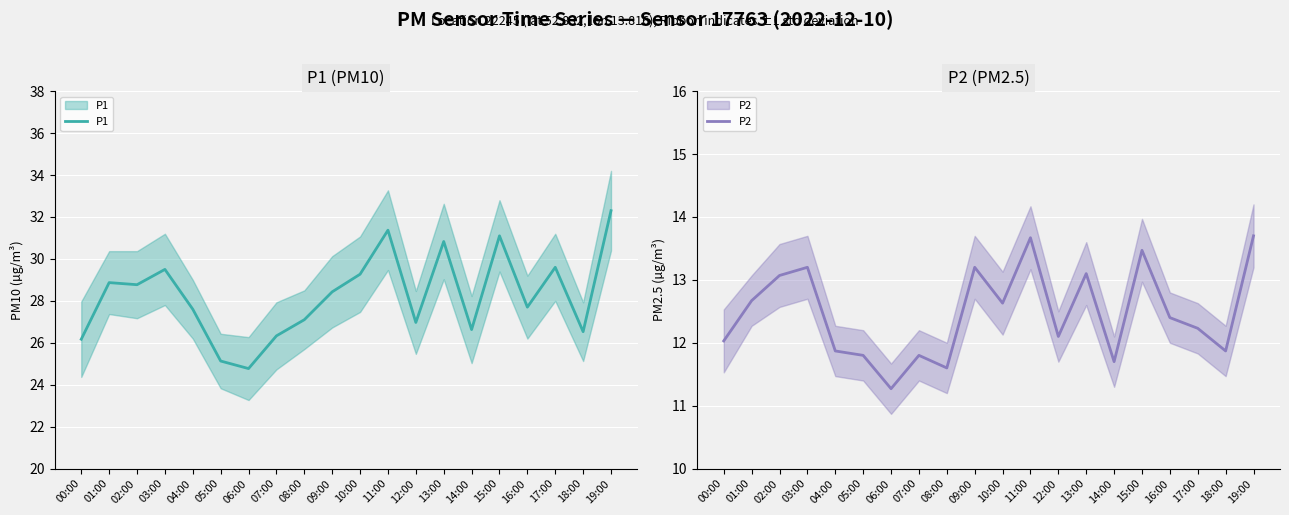

At how many categories does at least one series exceed 26?

18